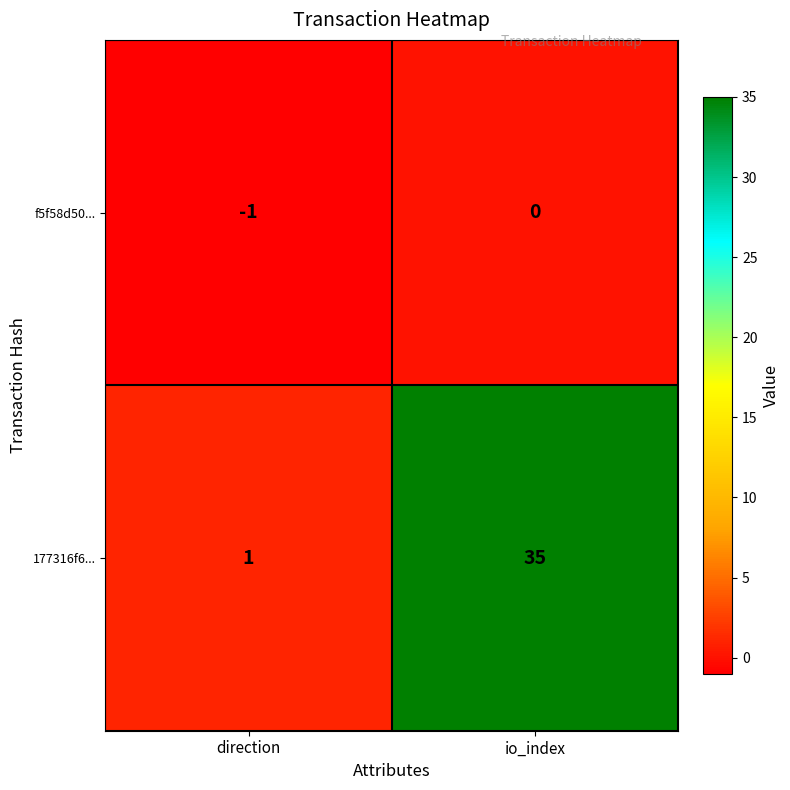

What is the difference between the maximum and minimum values in the 177316f6... series?

34